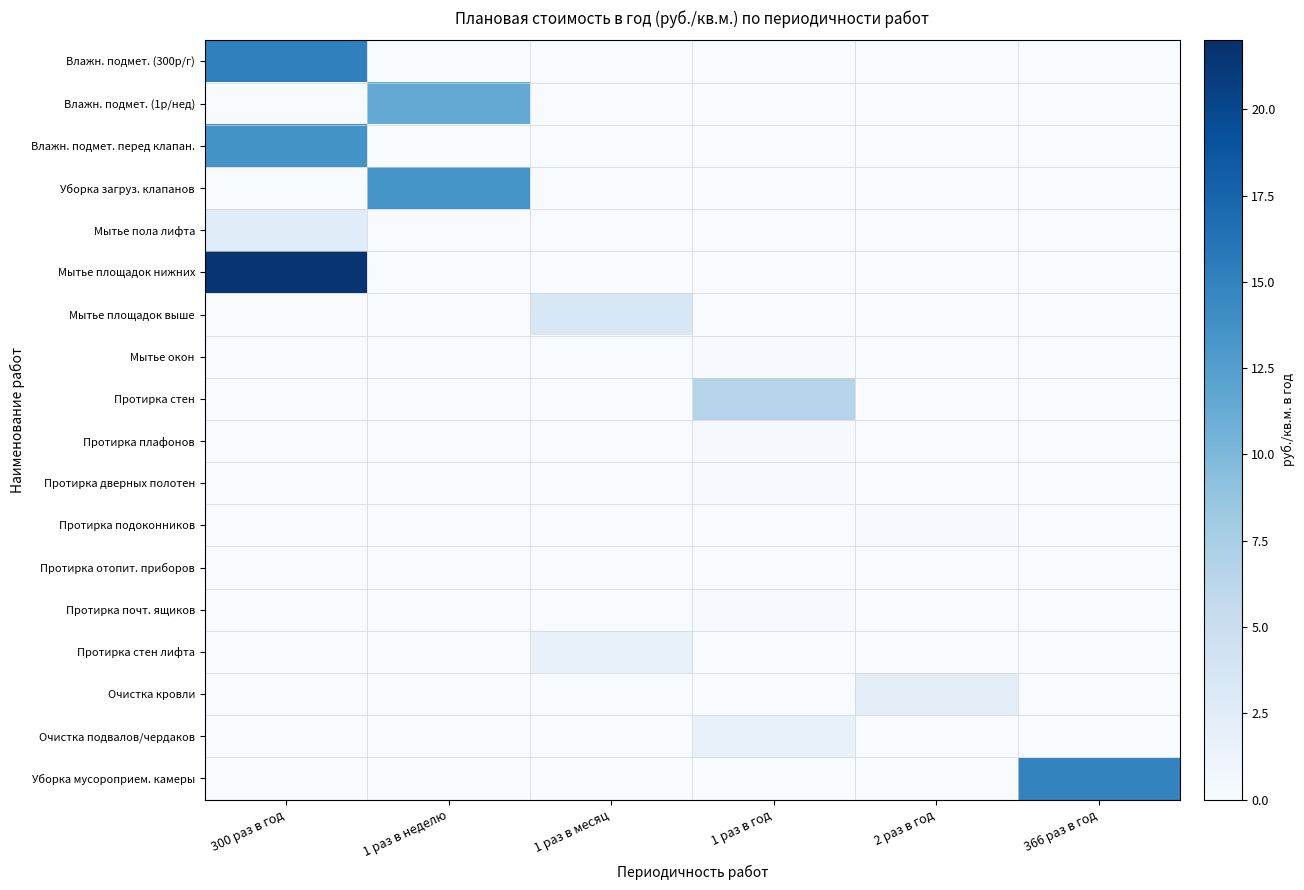

At which category is the sum across all series the highest?

300 раз в год